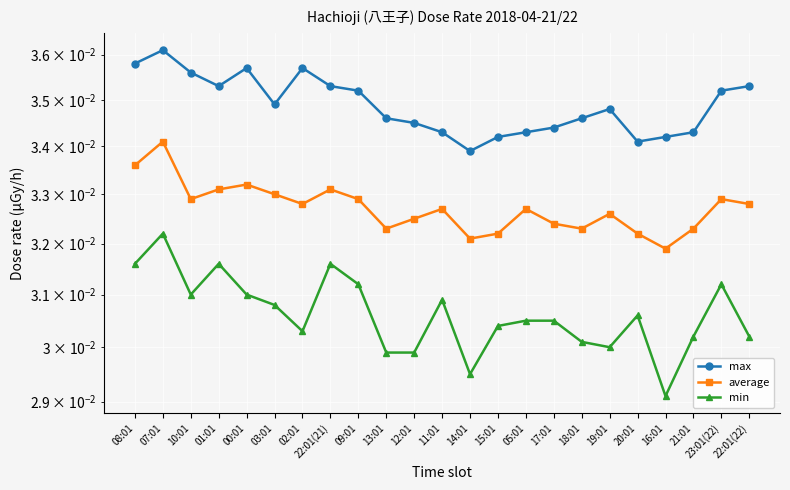

At how many categories does at least one series exceed 0?

23